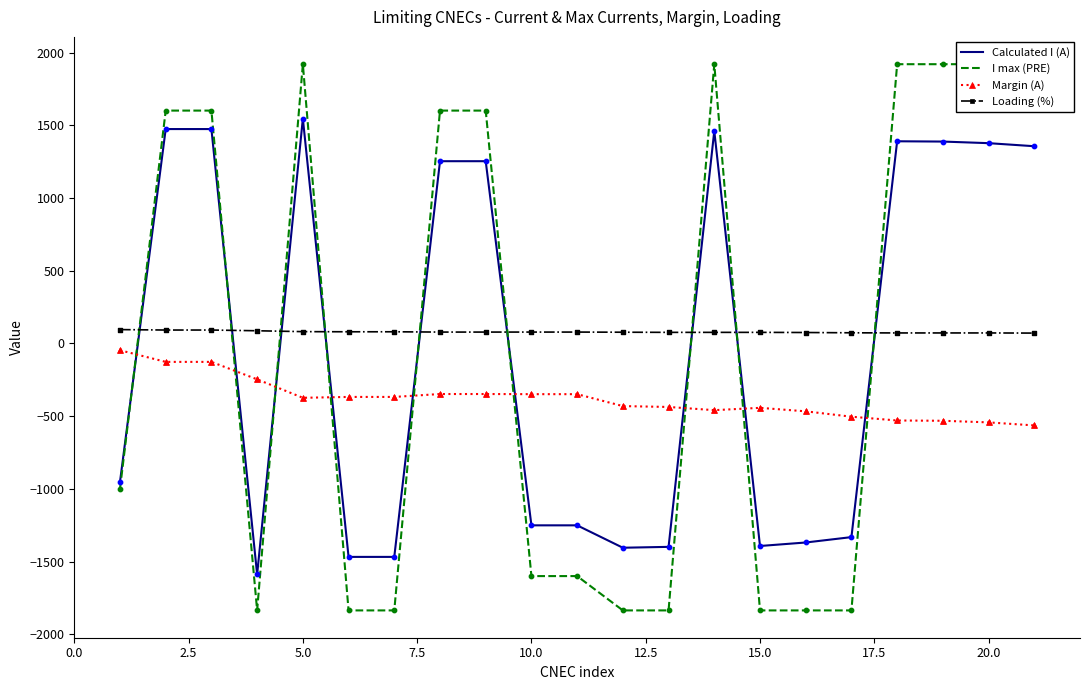

Which series reaches the maximum Y coordinate?

I max (PRE)